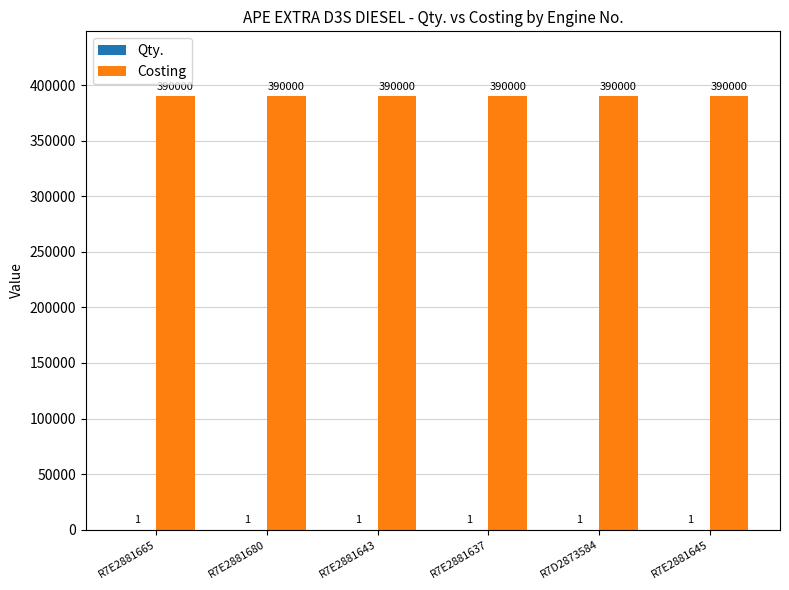

What is the average value of the Costing series?

390000